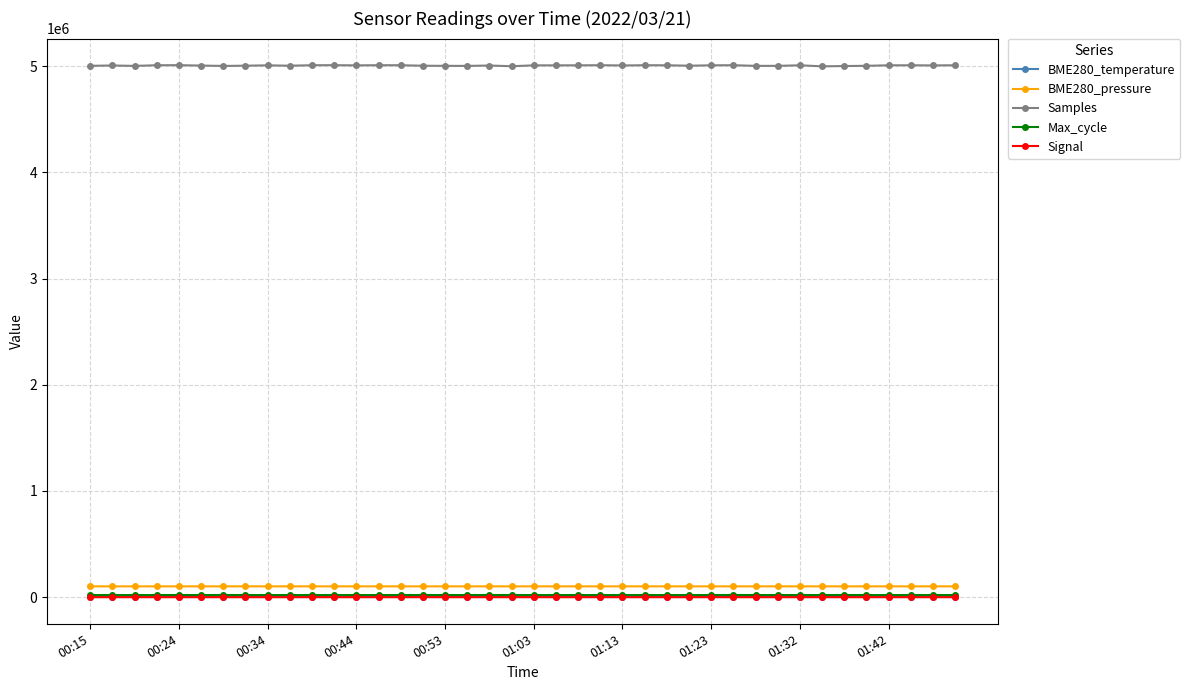

What is the value of the Samples point at the 20th from the left?

5000248.0